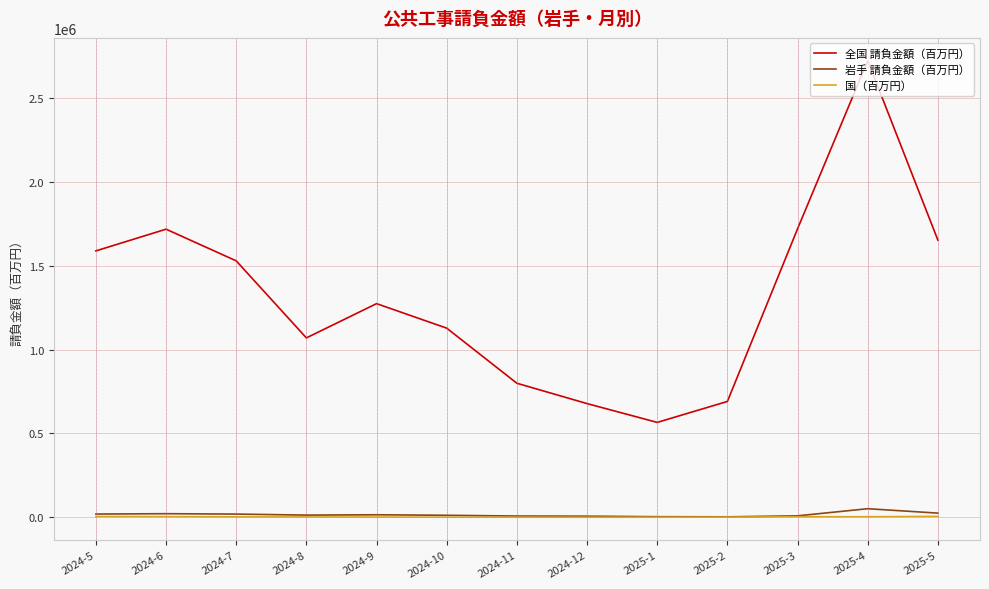

Which label corresponds to the largest value in the chart?

2025-4